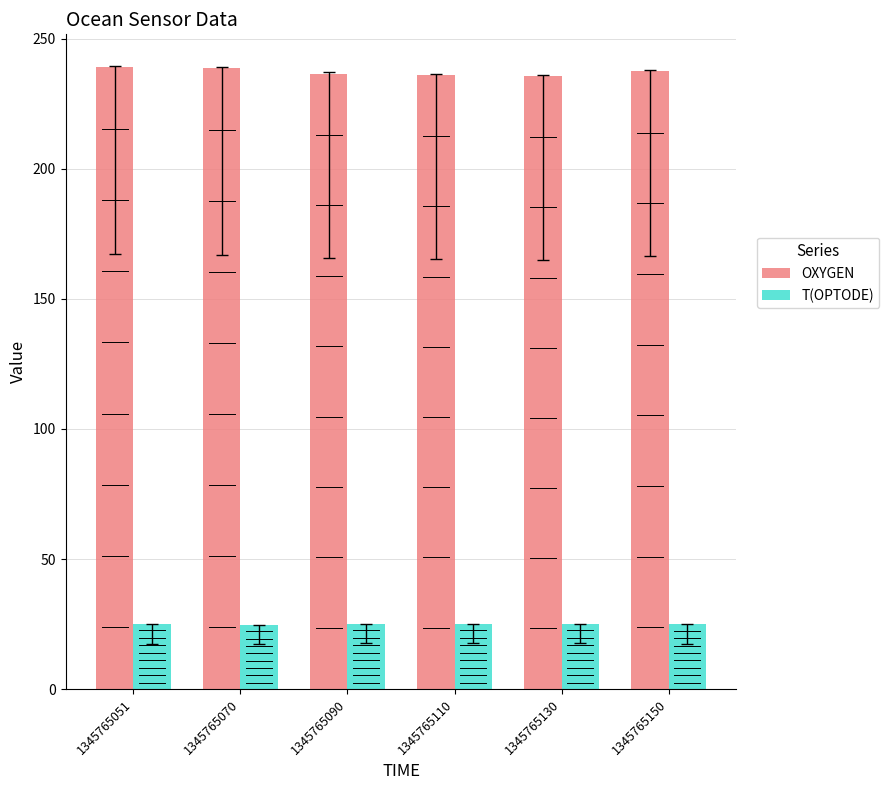

How many bars are there in total?

12